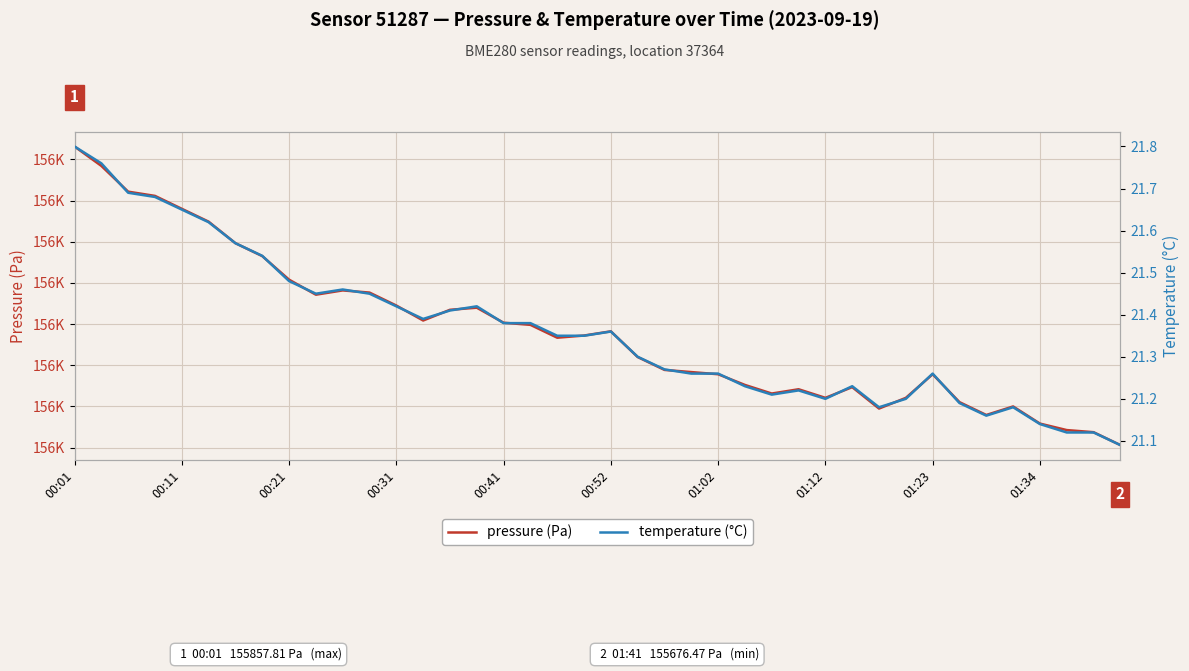

Which series has the largest range (max minus min)?

pressure (Pa)